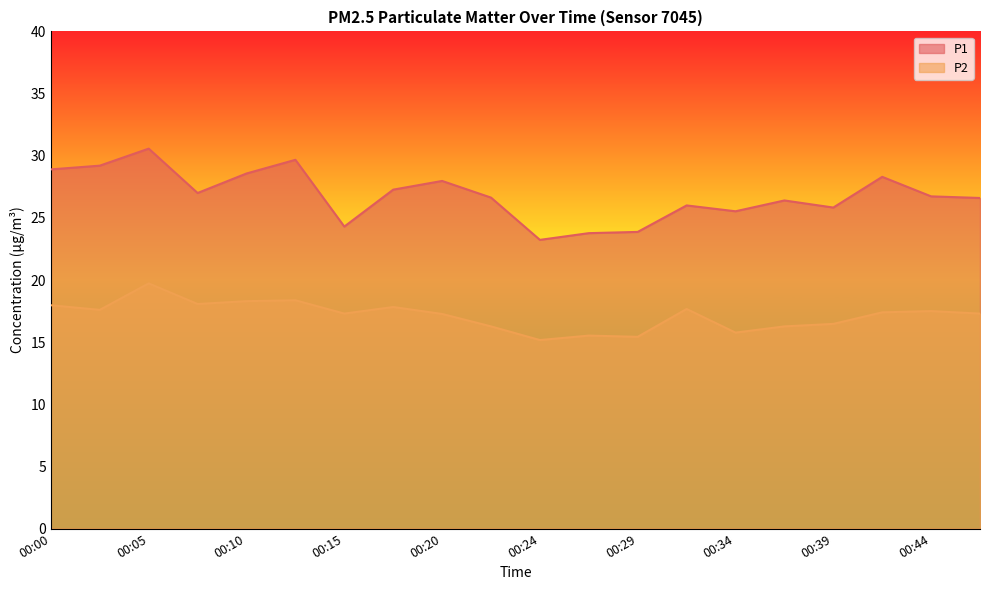

How many lines are shown in the chart?

2